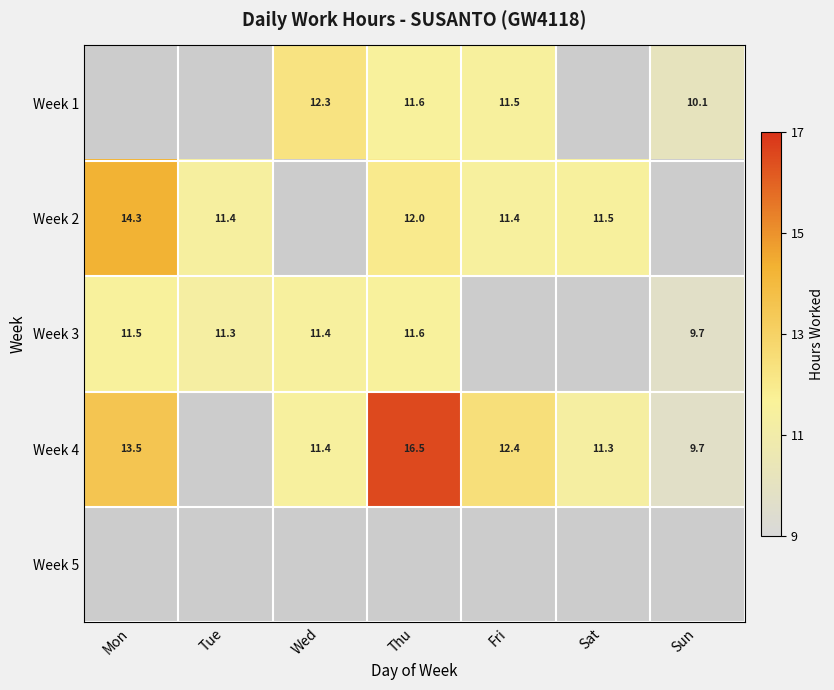

Where is Week 2 nearest to the value 7?

Tue